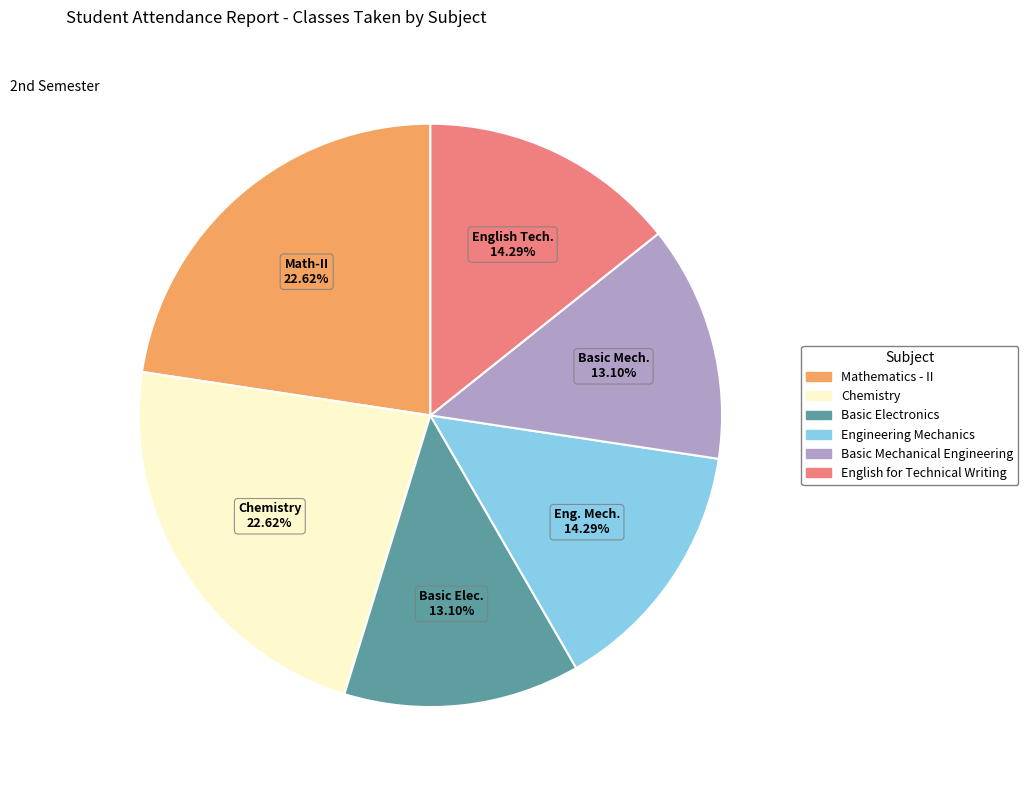

What is the ratio of the value at English for Technical Writing to the value at Chemistry?

0.6